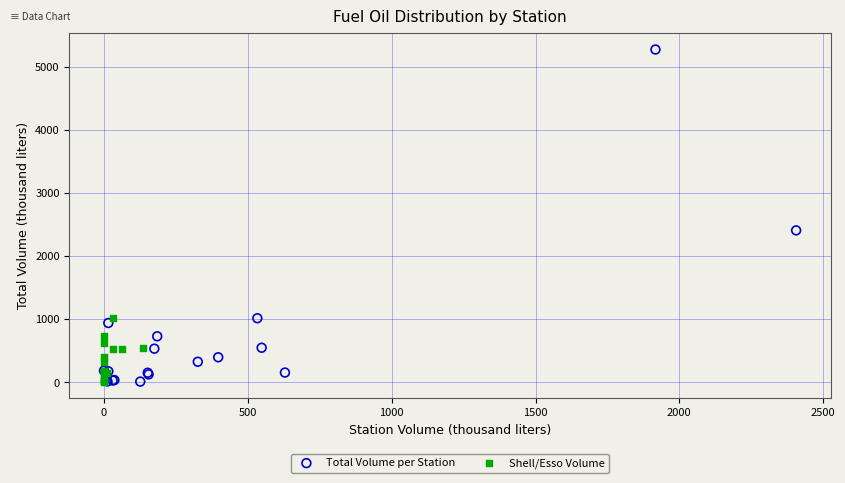

Which series has the widest spread of Y values?

Total Volume per Station